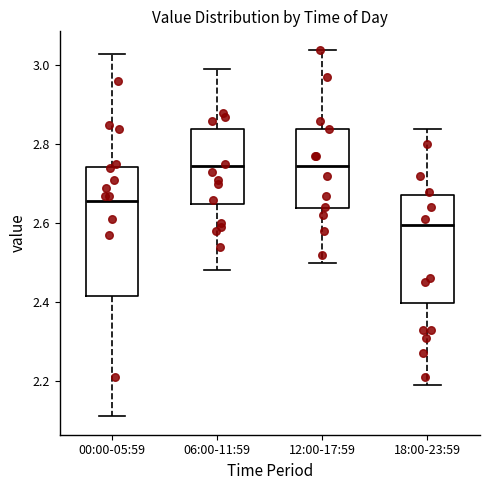

Which box's median line is the lowest?

18:00-23:59